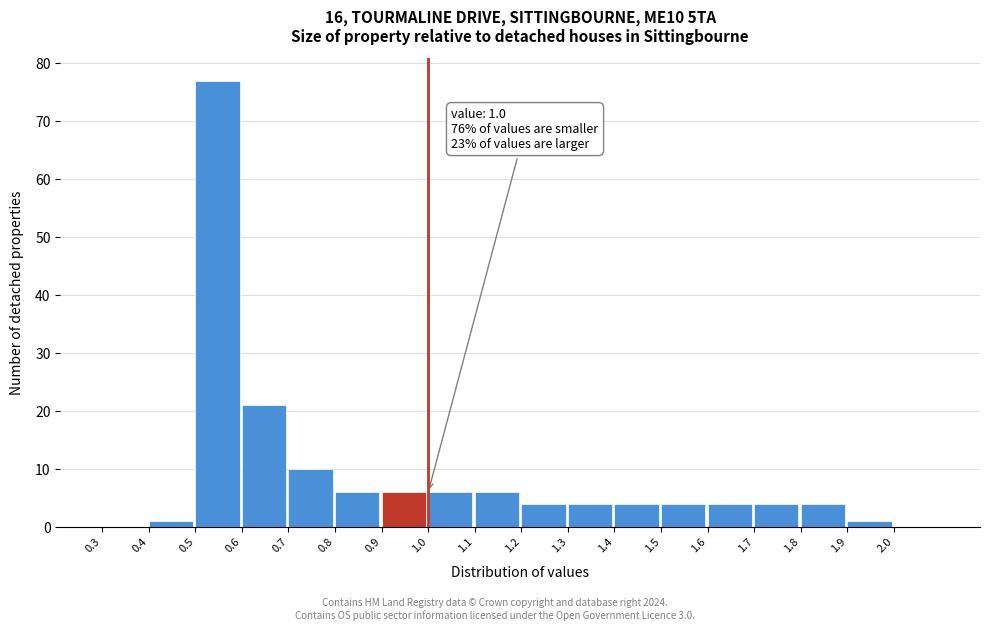

Over which range of the x-axis is the bar tallest?

0.5 to 0.6